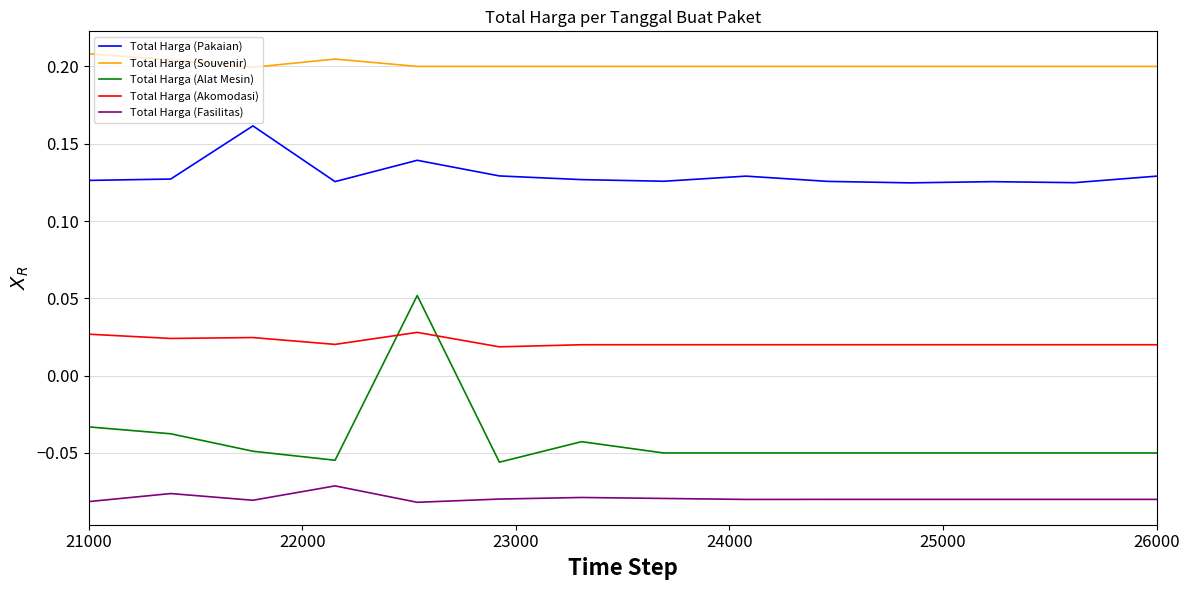

Which series has the largest range (max minus min)?

Total Harga (Alat Mesin)